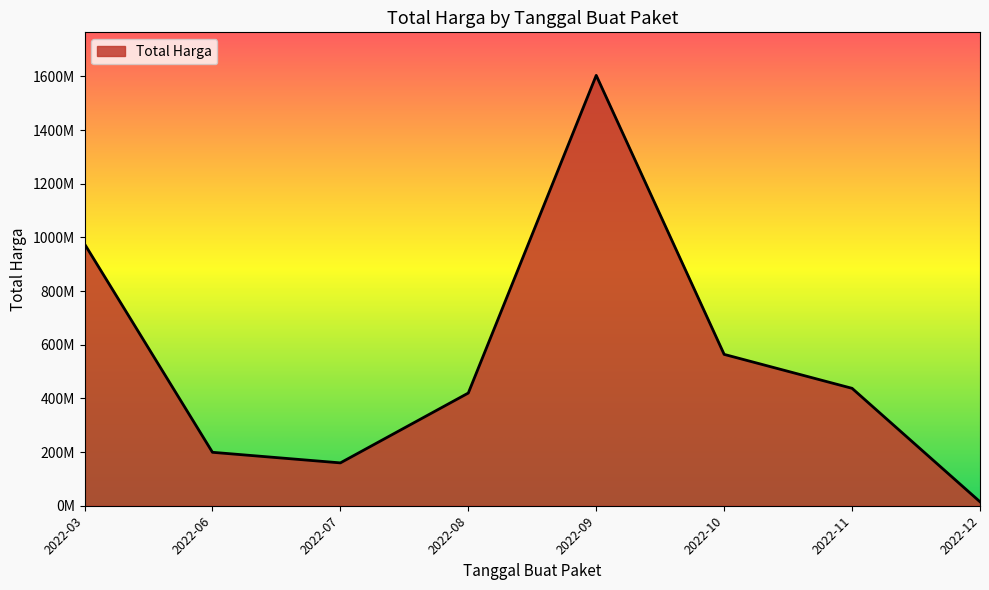

Does the chart display data point markers on the line(s)?

No